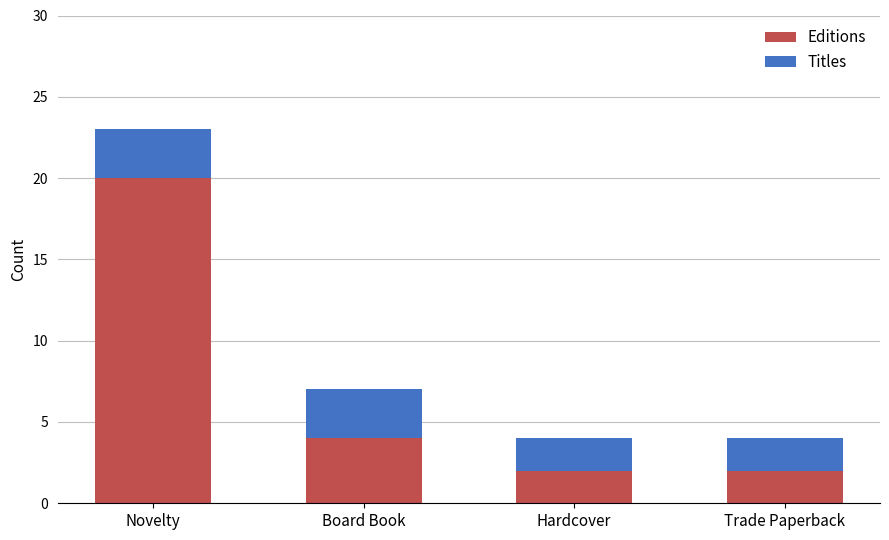

What is the sum of all Titles values?

28